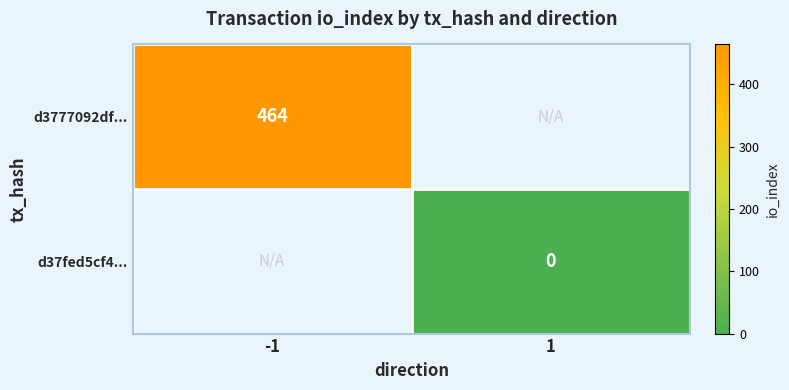

True or false: d3777092df... has a value of 623 at -1.

False